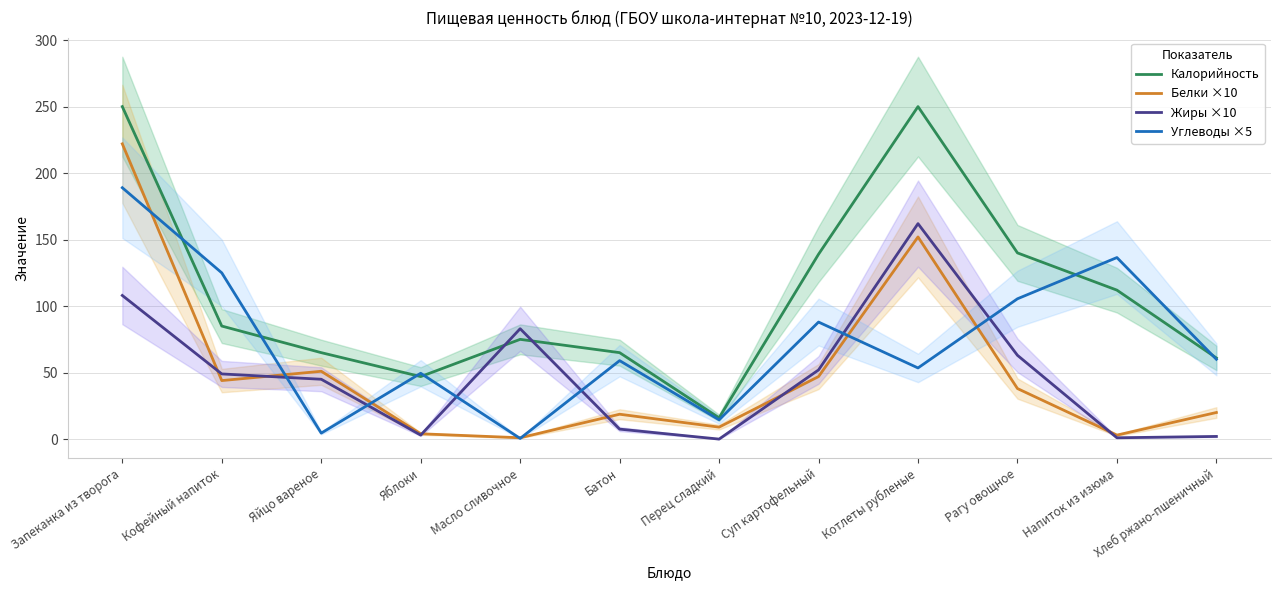

The value of Белки ×10 at Яйцо вареное is 86.0. True or false?

False